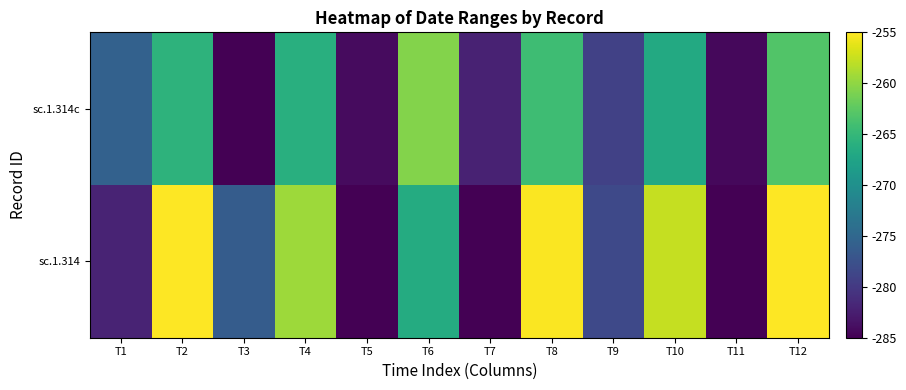

What is the spread (max minus min) of values at T8?

9.2